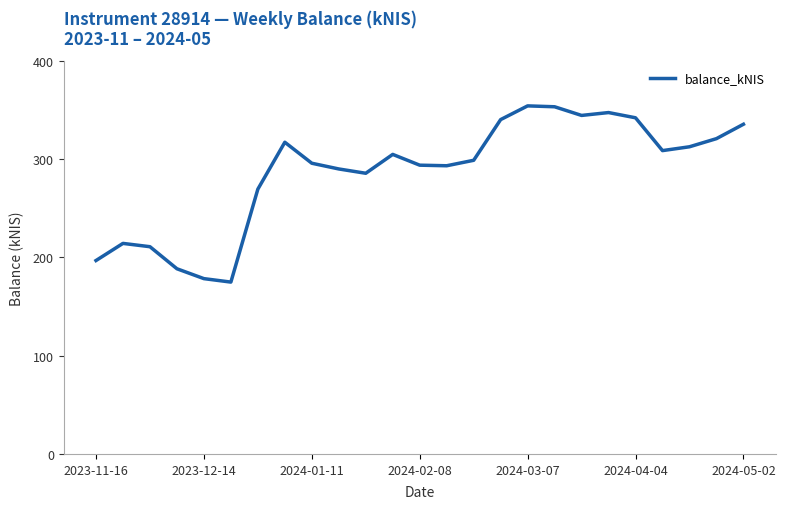

What is the maximum value shown in the chart?

354.3